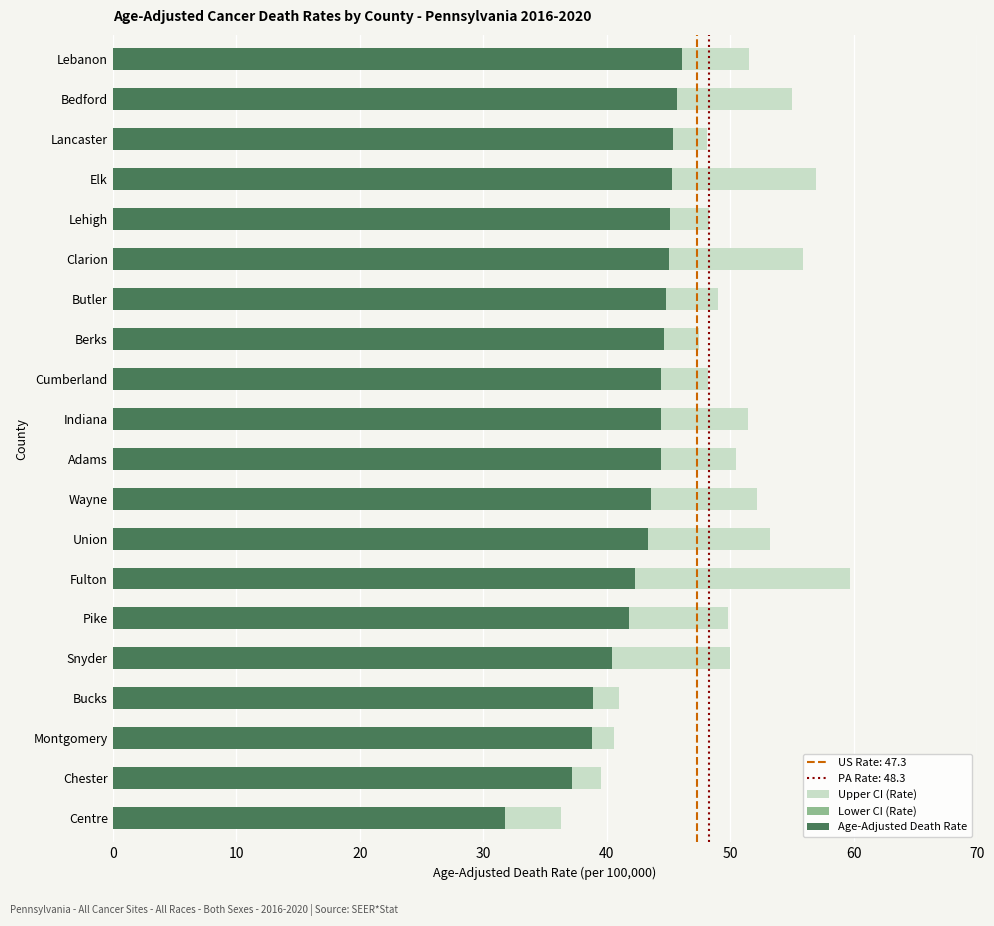

What is the sum of the Age-Adjusted Death Rate values at Butler and Wayne?

88.4